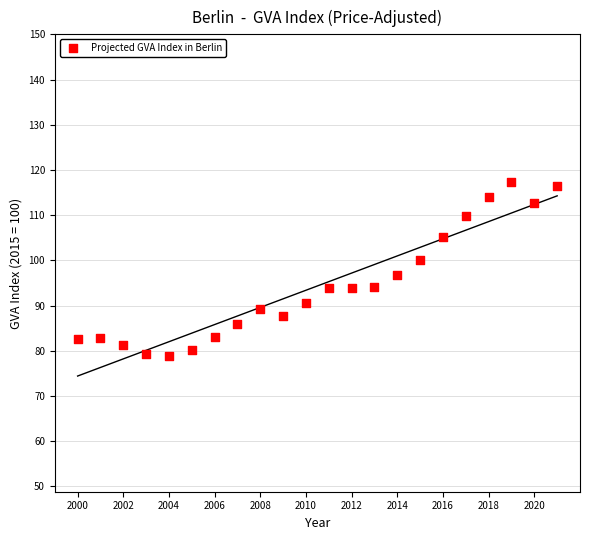

What is the range of X values (max minus min)?

21.0